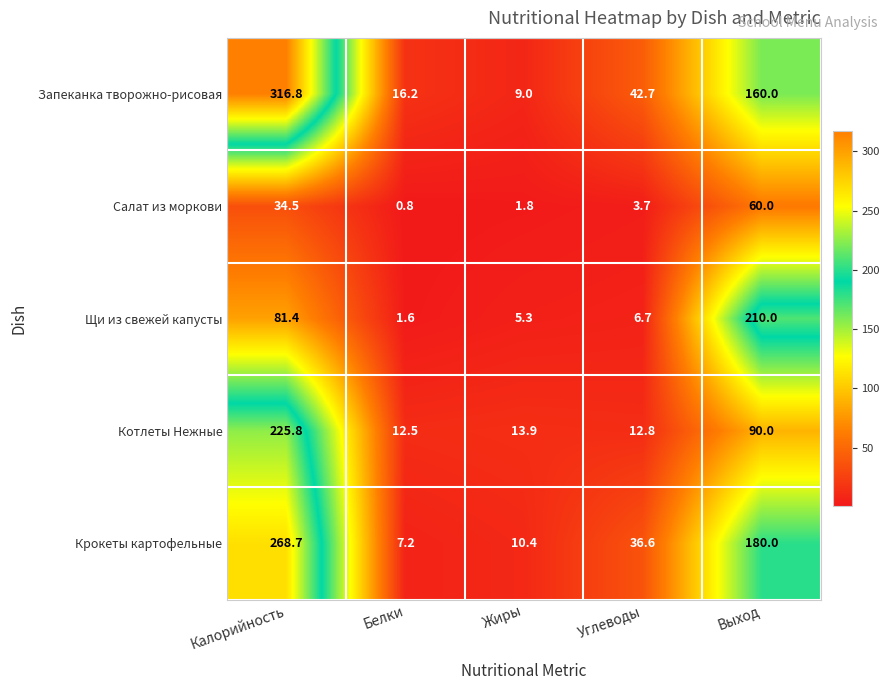

Count the number of data series in this chart.

5